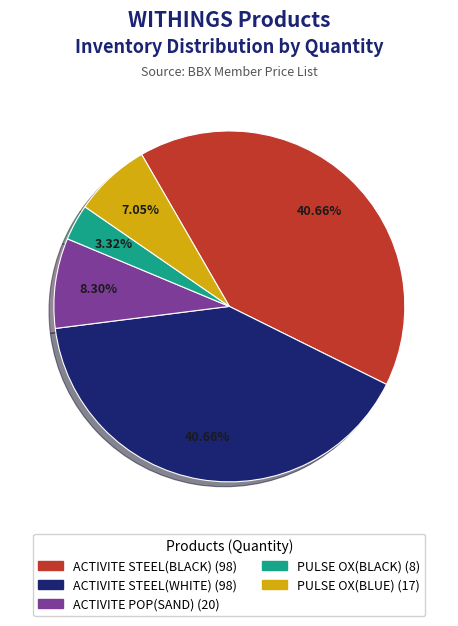

How many segments does this pie chart have?

5